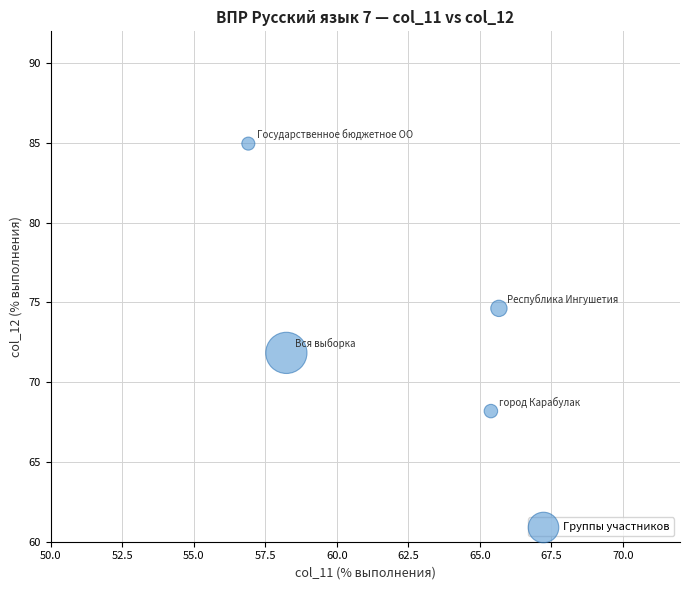

What is the average Y value?

74.9